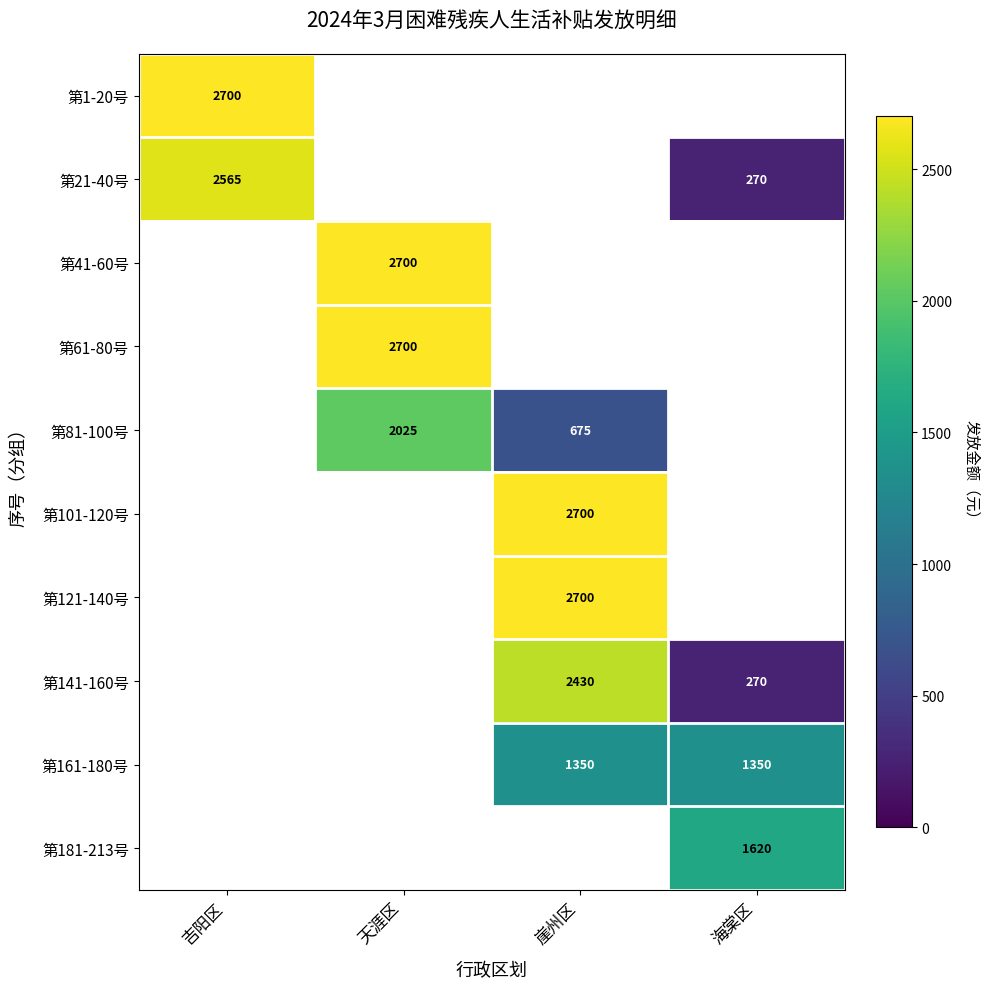

Is it true that 第101-120号 equals 2700 at 崖州区?

True